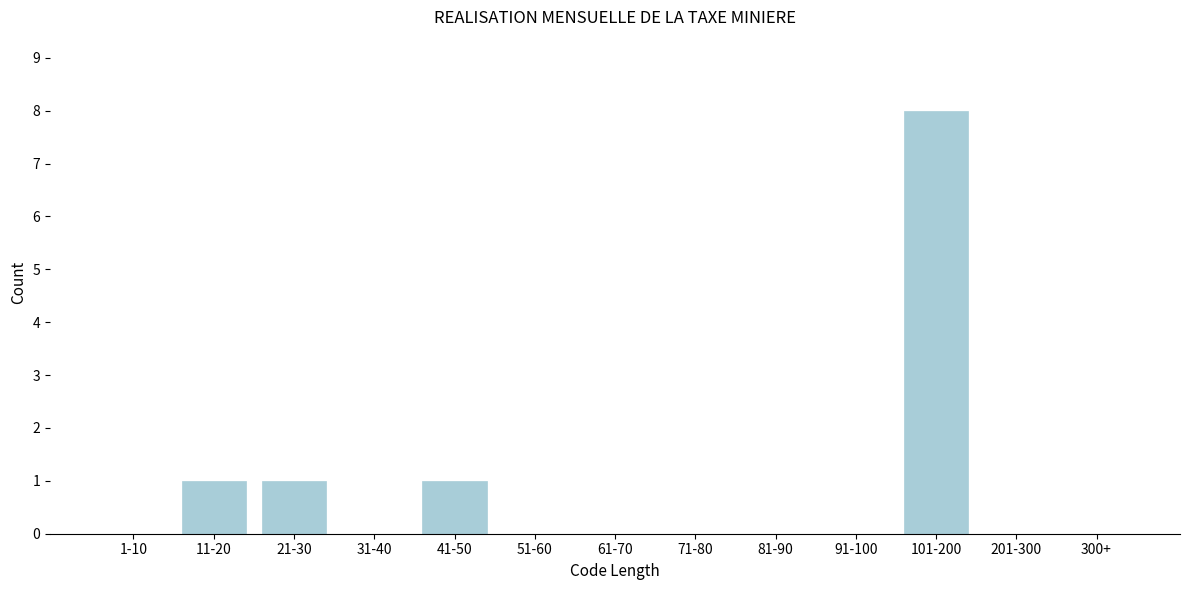

Reading left to right, extract all data points from this chart.

1-10=0	11-20=1	21-30=1	31-40=0	41-50=1	51-60=0	61-70=0	71-80=0	81-90=0	91-100=0	101-200=8	201-300=0	300+=0